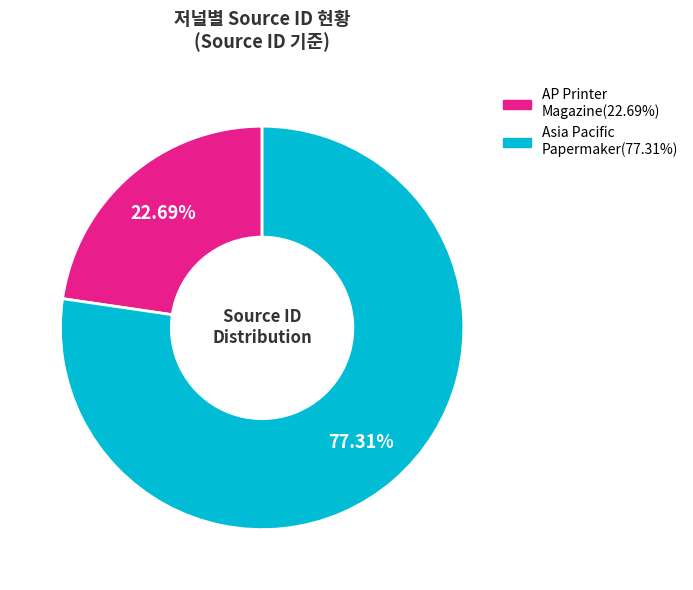

How many slices are in this pie chart?

2